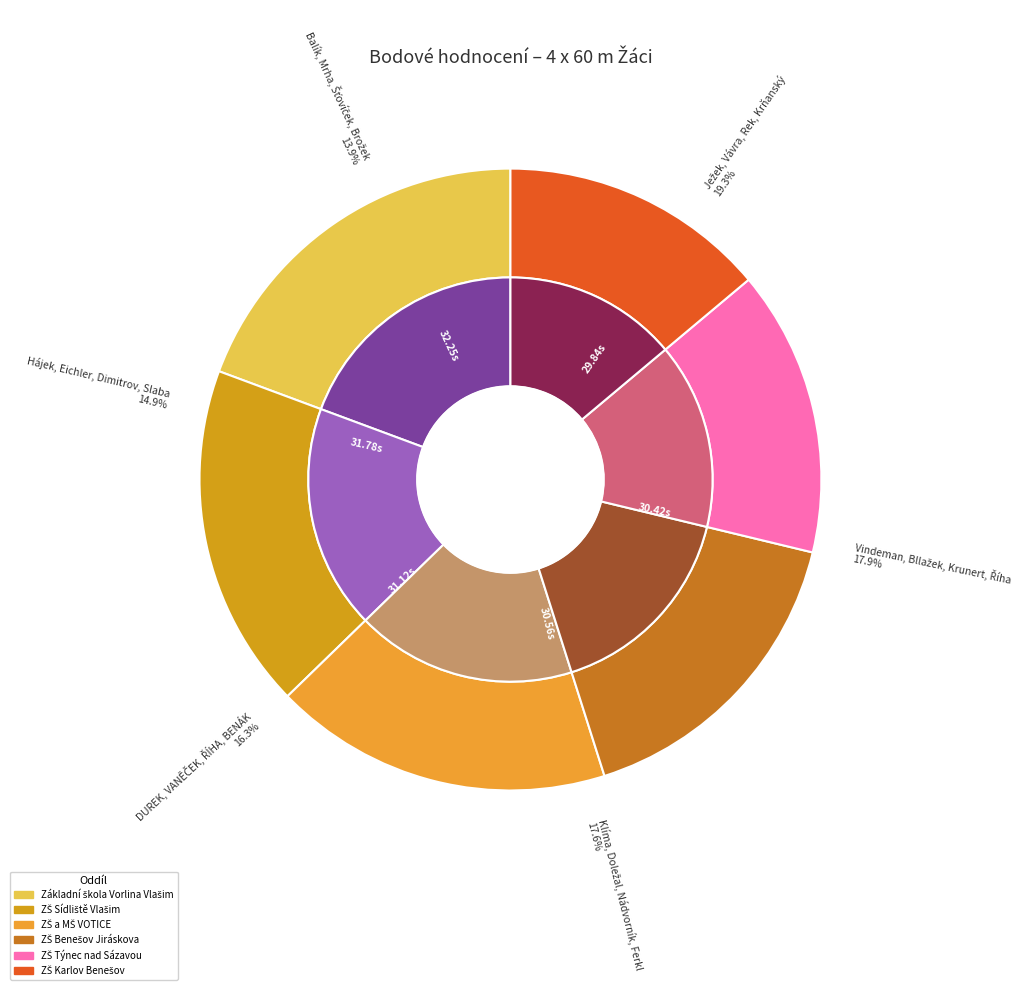

What is the ratio of the value at Balík, Mrha, Šťovíček, Brožek to the value at Hájek, Eichler, Dimitrov, Slaba?

0.9